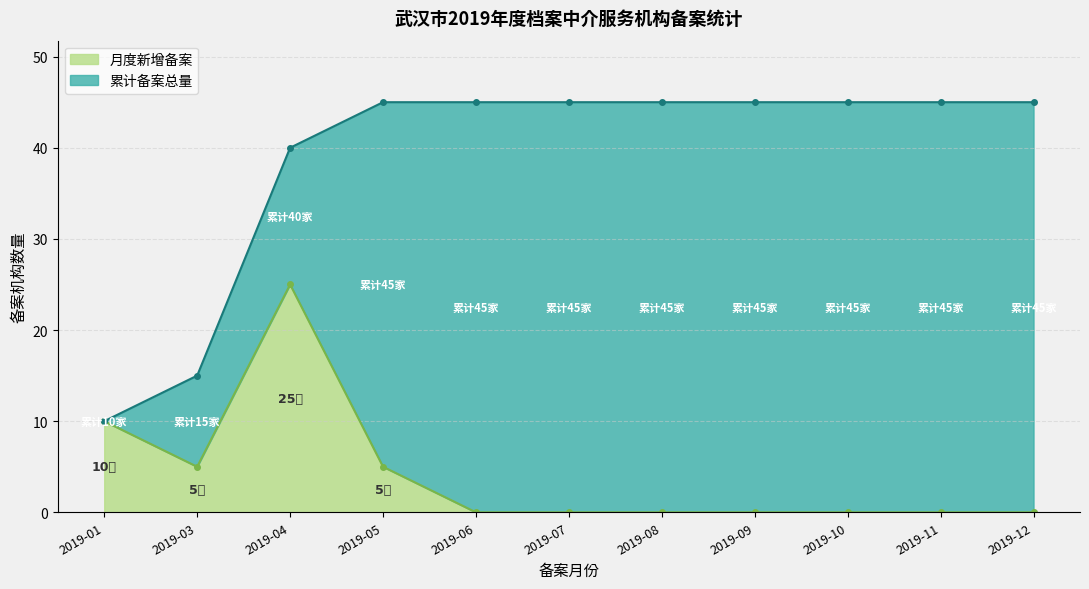

What is the average value of the Cumulative series?

39